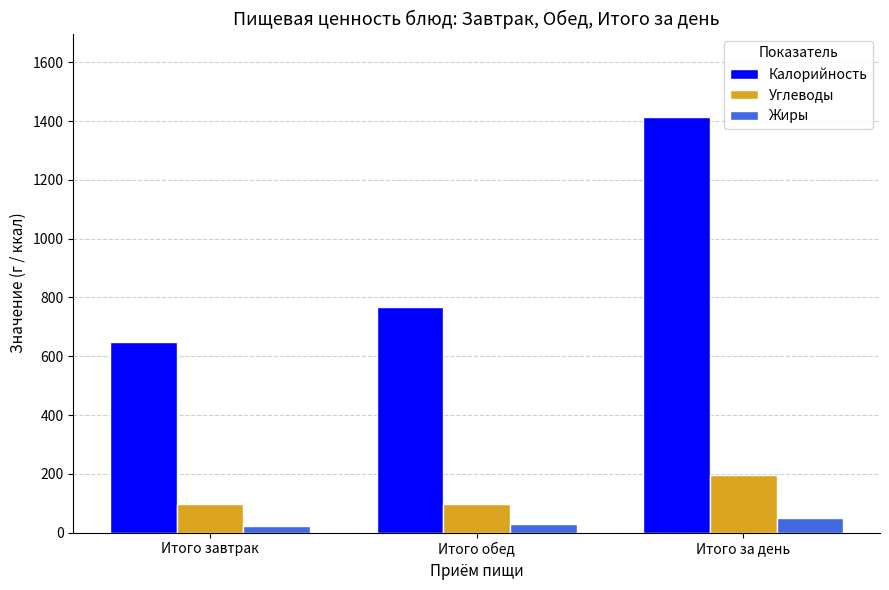

The Углеводы series shows 196 at Итого за день. True or false?

True